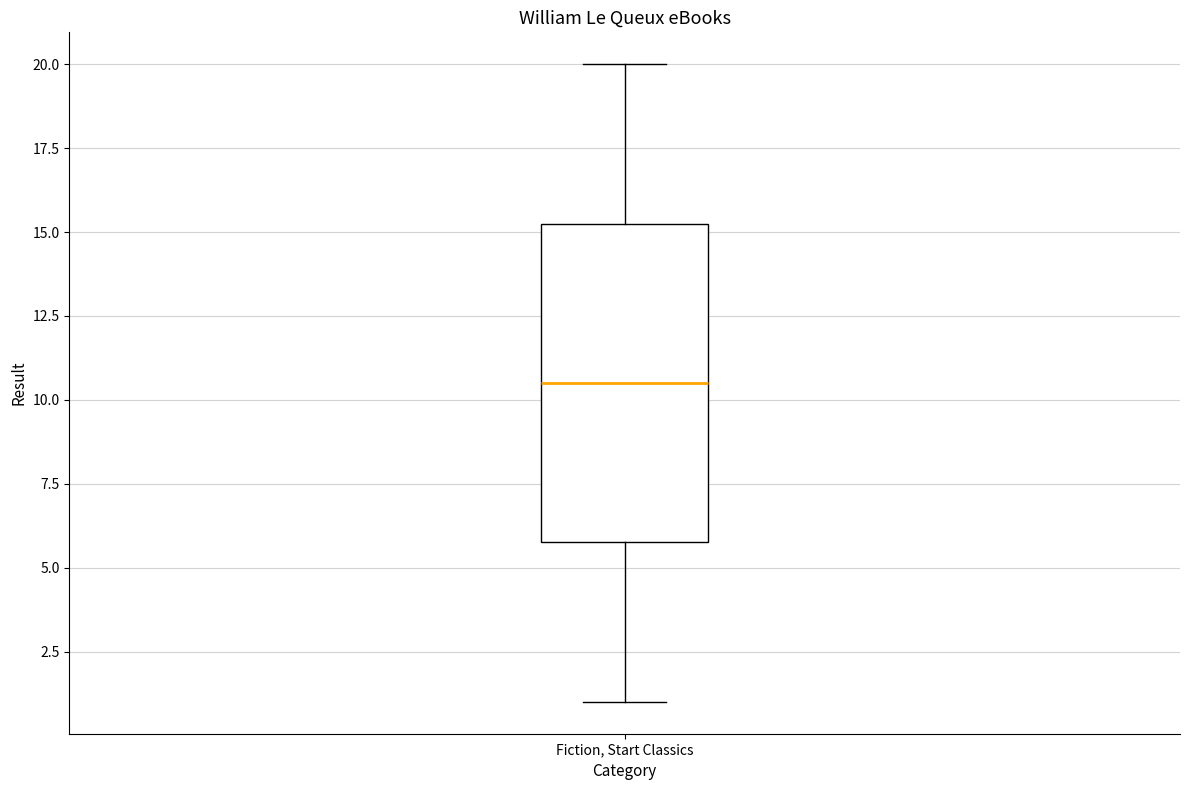

Where is the lower edge of the box for Fiction, Start Classics on the y-axis? The values are not printed on the chart, so give them approximately, as read against the axis.

6.0